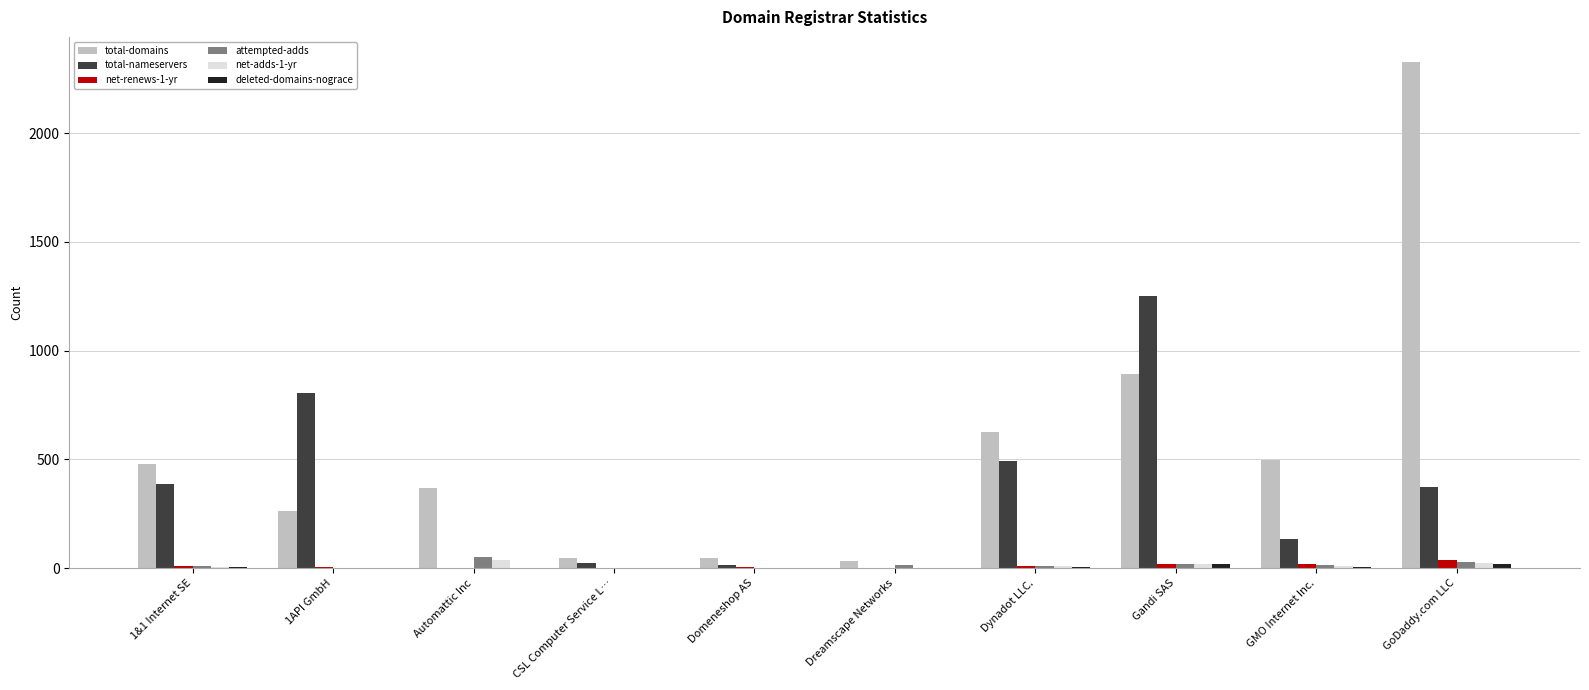

What is the difference between the attempted-adds values at Dreamscape Networks and GMO Internet Inc.?

1